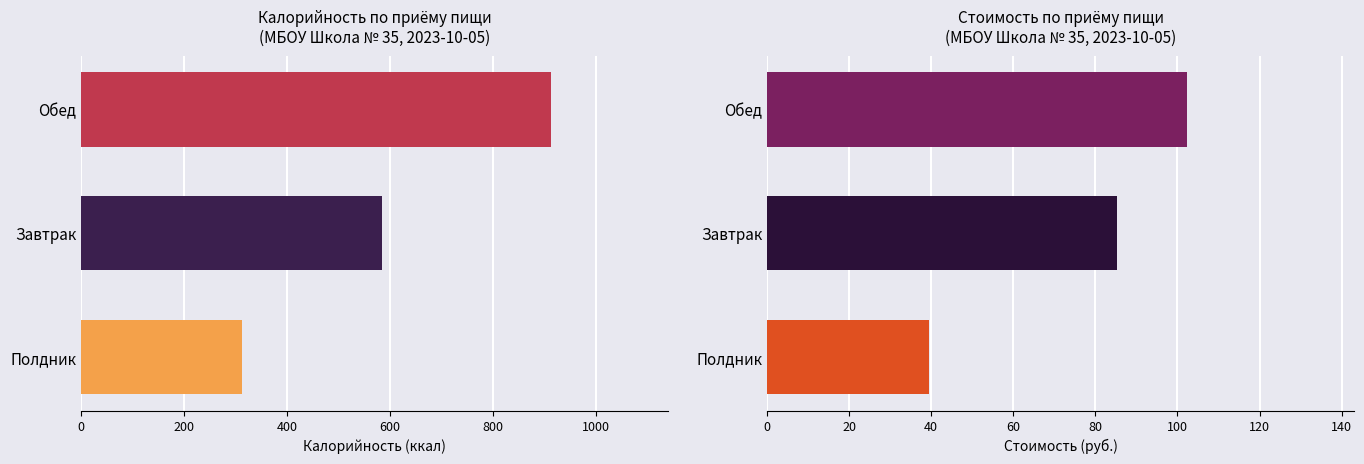

Reading right to left, extract all data points from this chart.

Калорийность: 912.8	584.0	312.0
Стоимость: 102.2	85.2	39.4